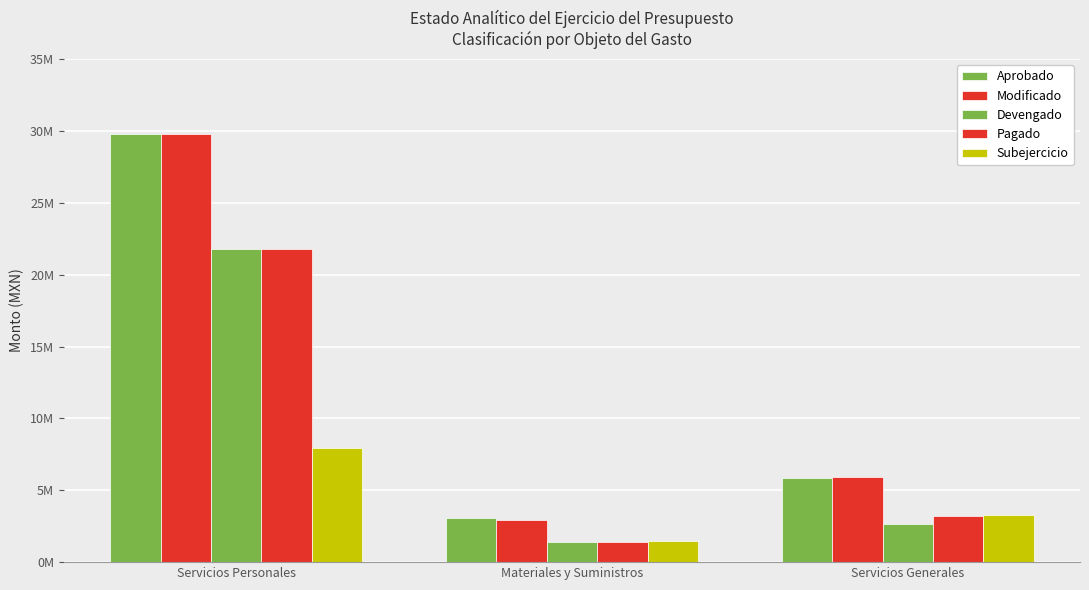

What is the difference between the Pagado values at Servicios Personales and Servicios Generales?

18622767.1